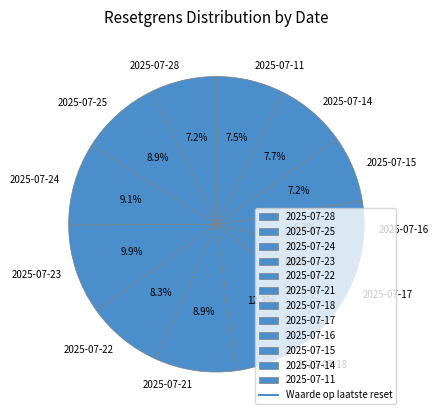

Which category has the biggest portion of the pie?

2025-07-18